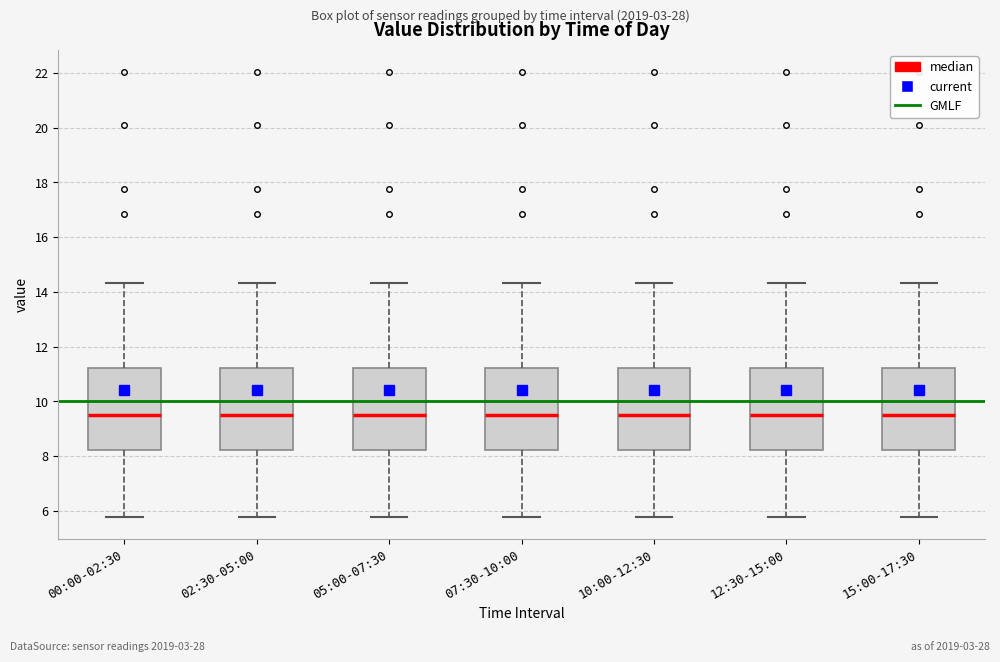

Where does the lower whisker of the box for 05:00-07:30 end on the y-axis? The values are not printed on the chart, so give them approximately, as read against the axis.

5.8